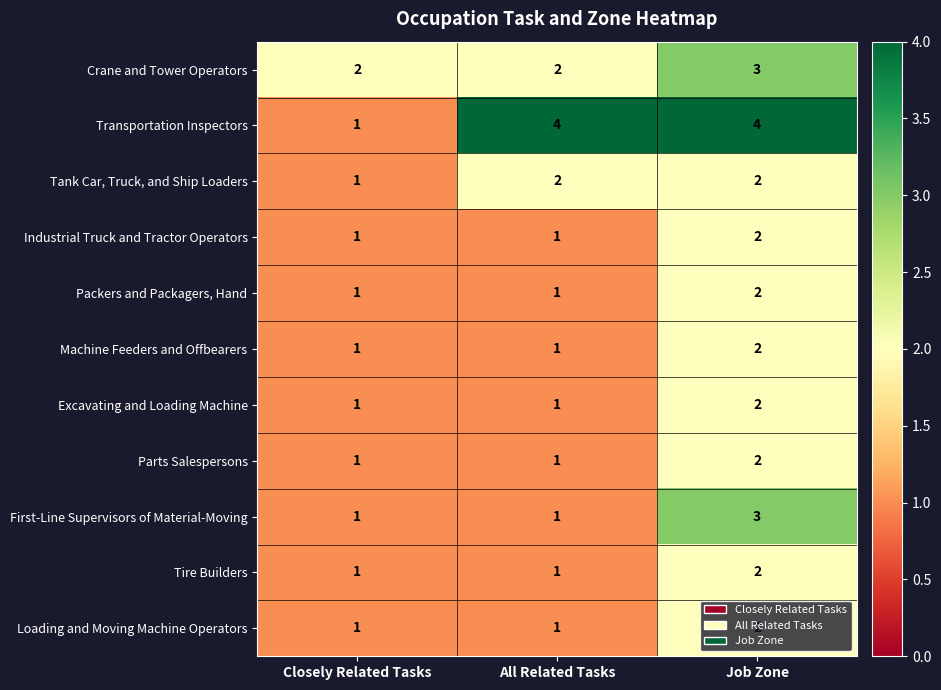

Count the number of data series in this chart.

11